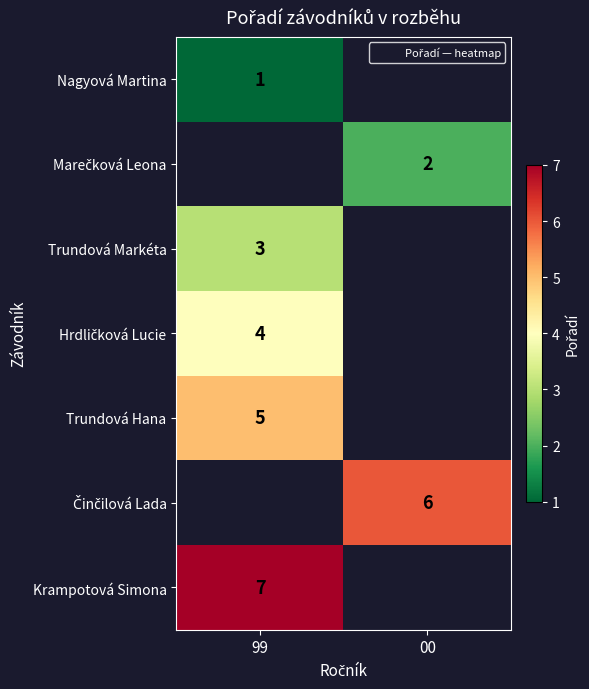

Which category has the lowest value across all series?

99